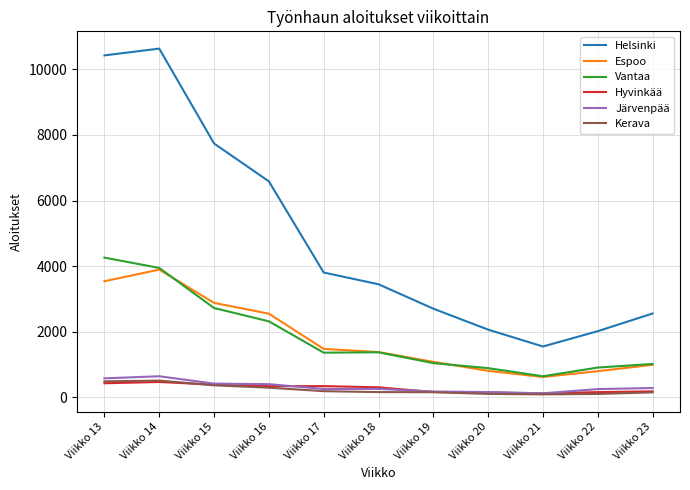

Which label corresponds to the largest value in the chart?

Viikko 14